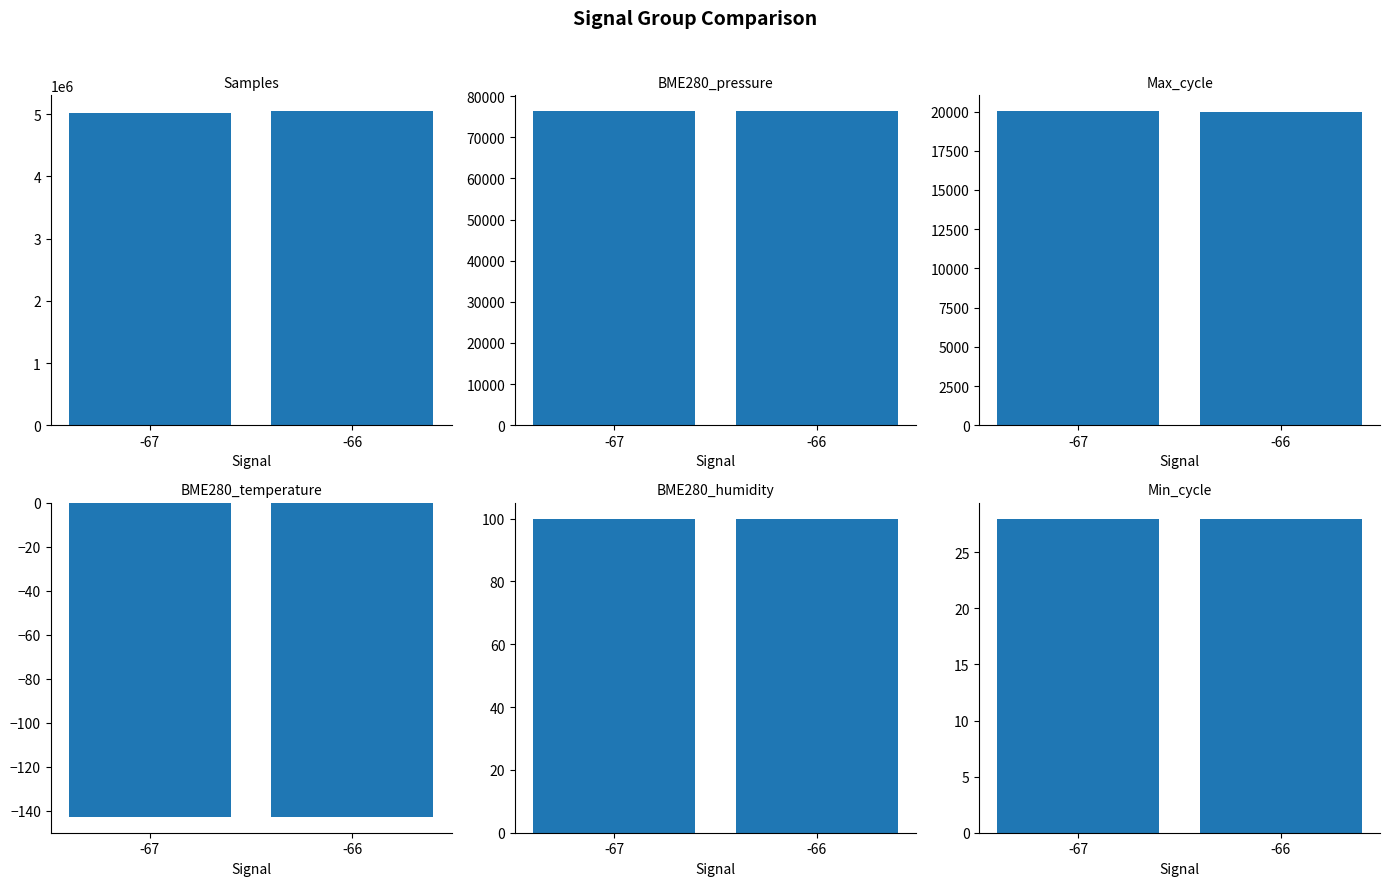

The Min_cycle series shows 28.0 at -66. True or false?

True